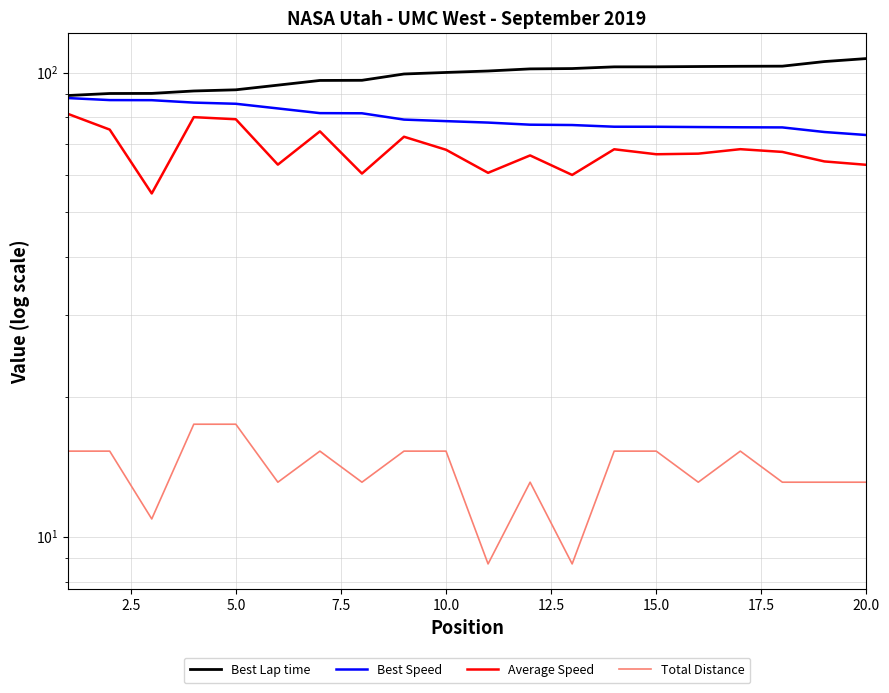

How many lines are shown in the chart?

4